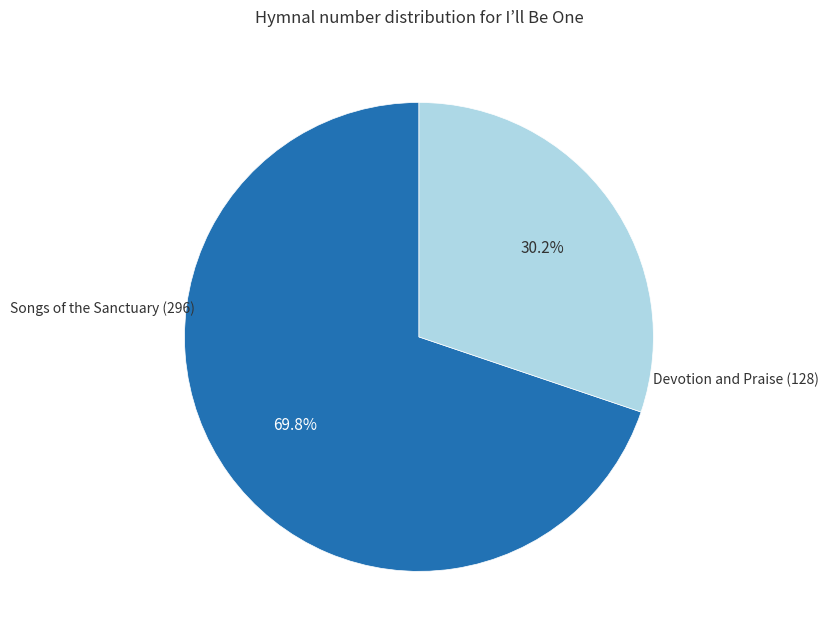

Is there a majority slice in this chart?

Yes